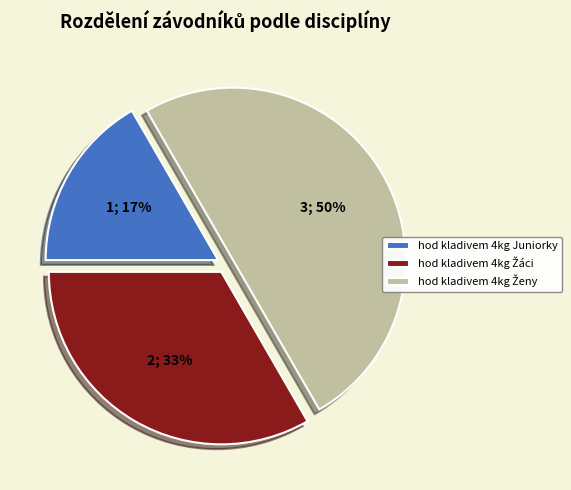

Is hod kladivem 4kg Juniorky the majority of the pie?

No